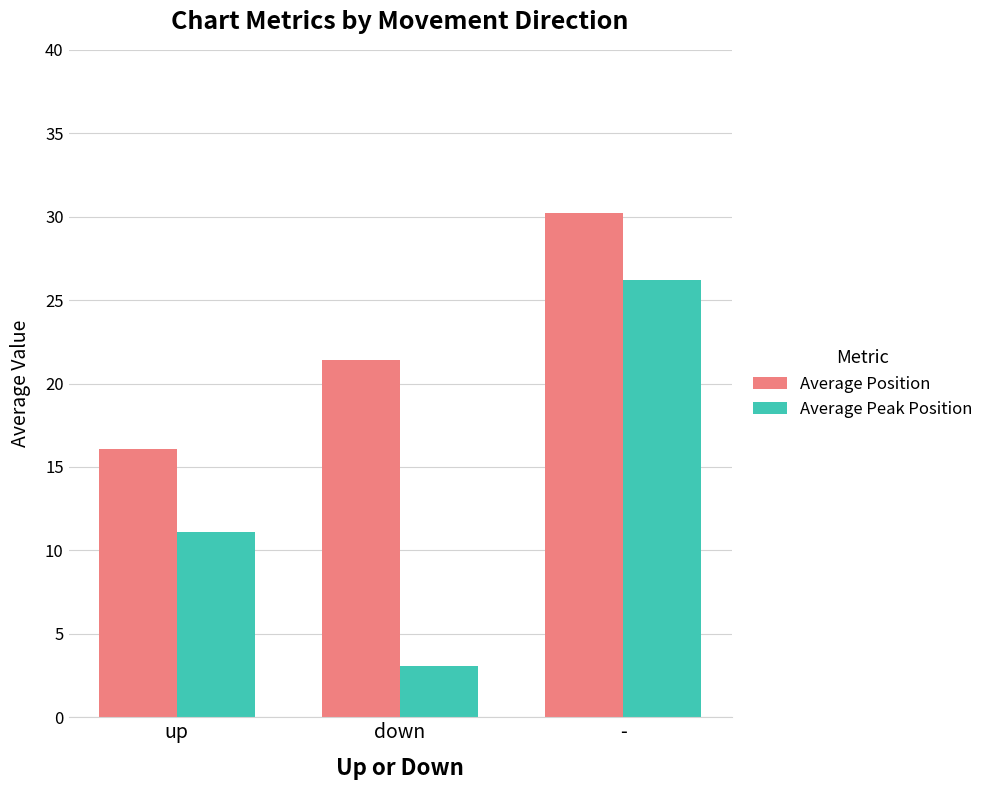

At which category does the chart reach its peak across all series?

-